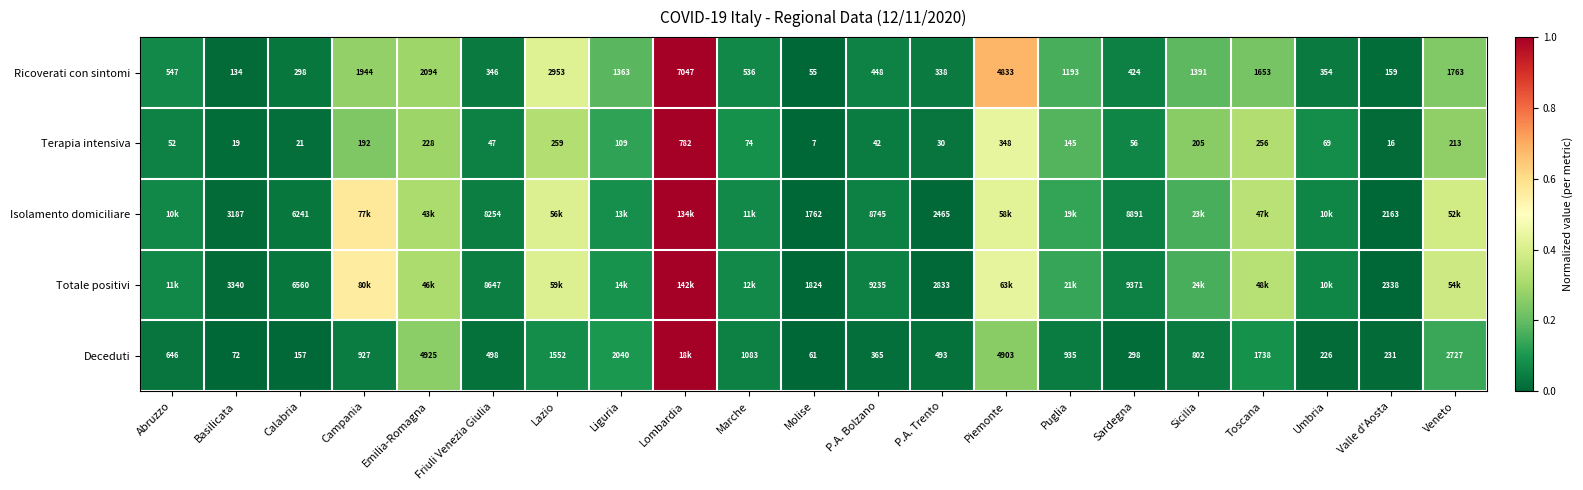

At which label does Terapia intensiva first exceed 74?

Campania